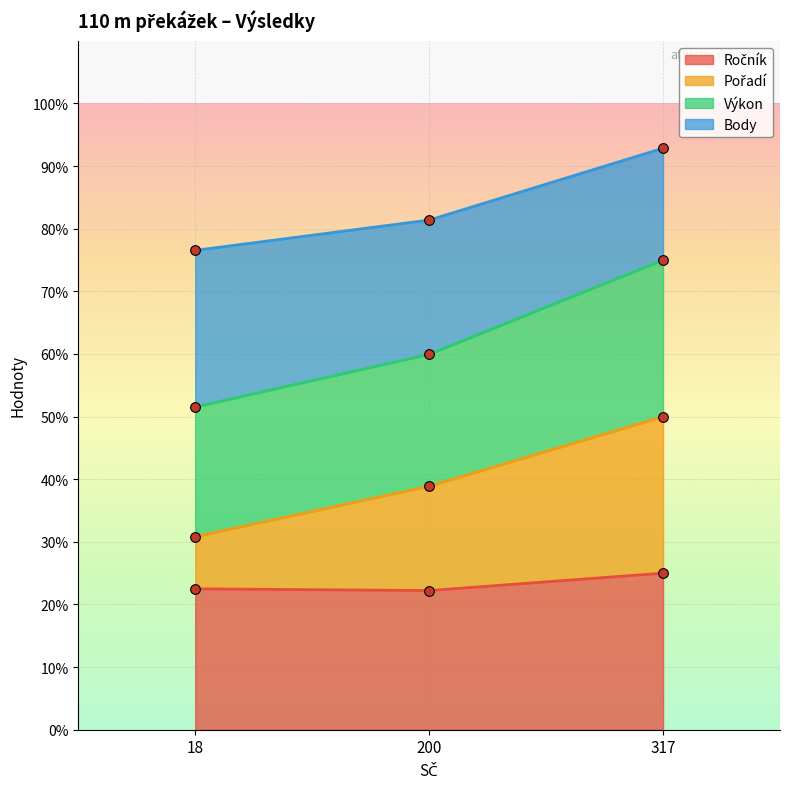

List the labels in order of Body value, largest first.

317, 200, 18